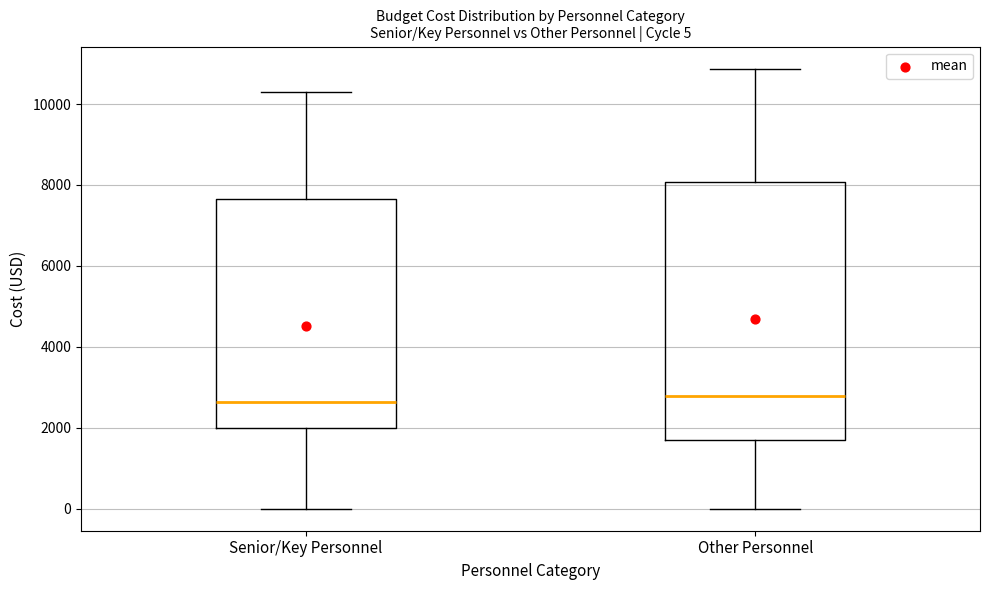

Which box is the tallest, from its lower edge to its upper edge?

Other Personnel